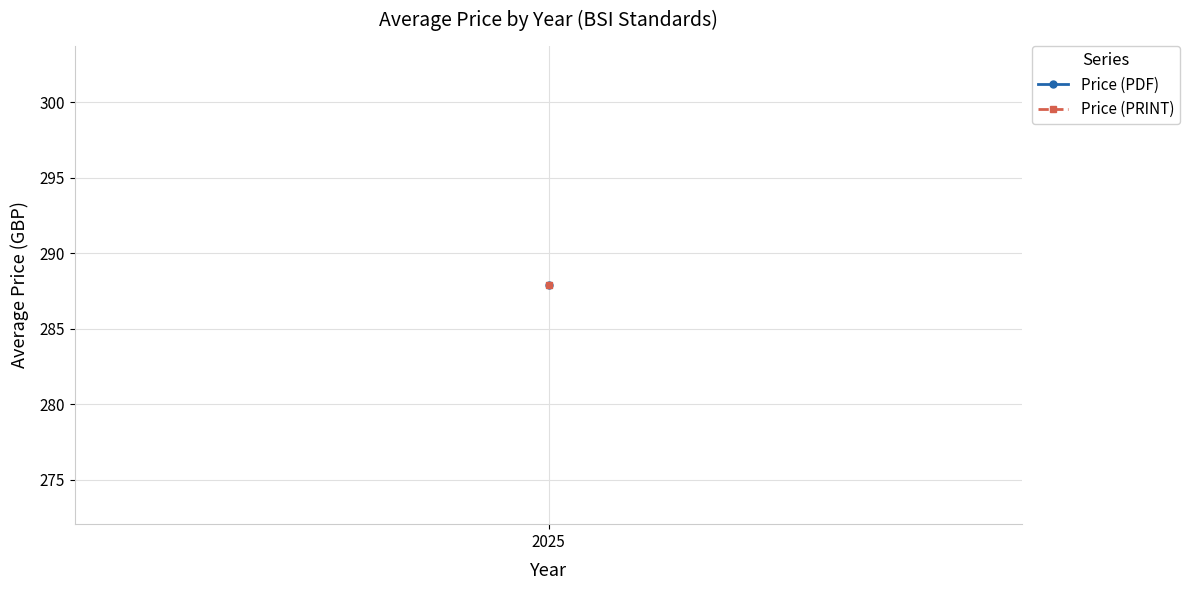

The value of Price (PRINT) at 9 is 111. True or false?

False